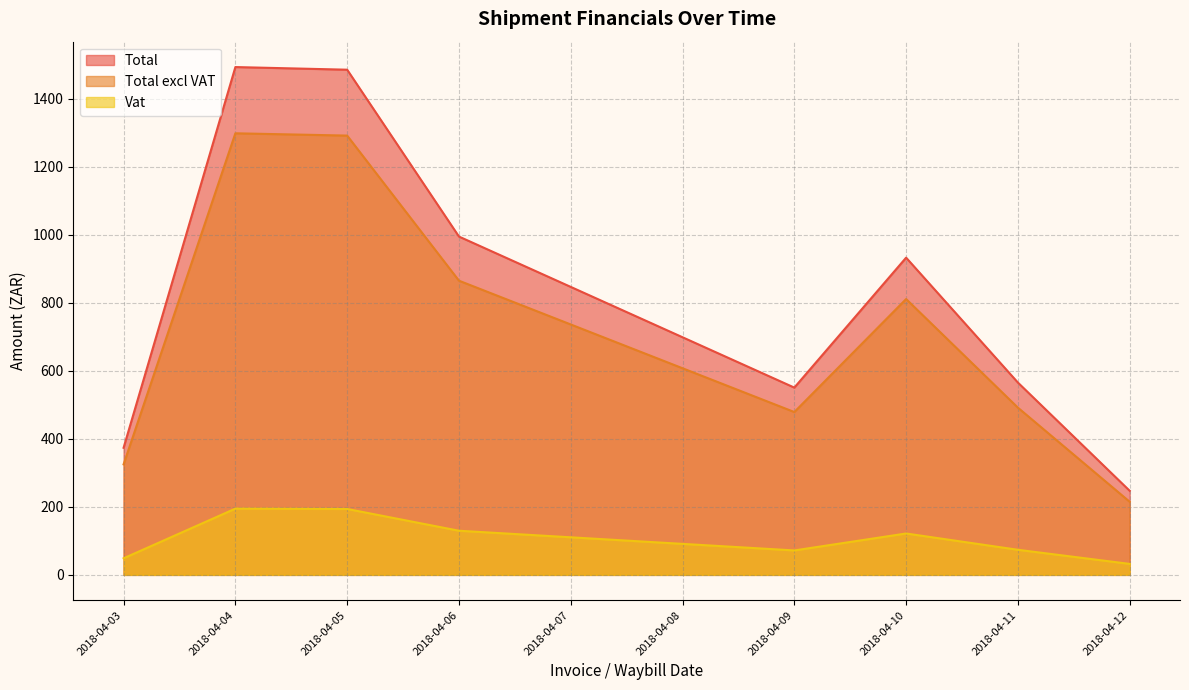

At which label does Vat line first exceed 121?

2018-04-04